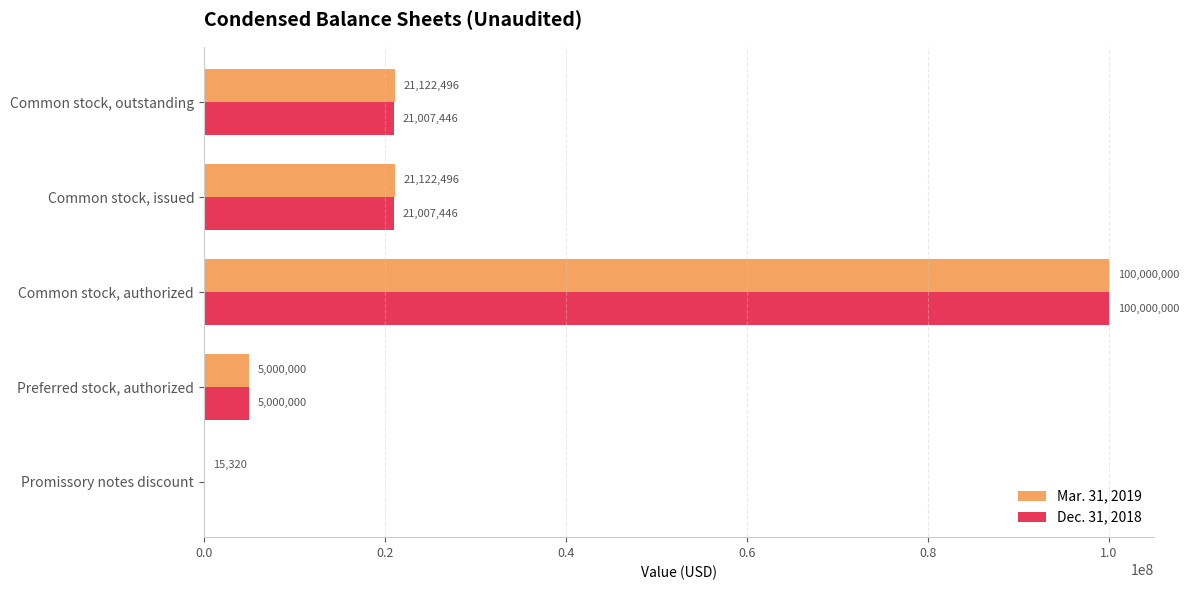

What is the approximate value of Mar. 31, 2019 at Preferred stock, authorized, to the nearest 10?

5000000